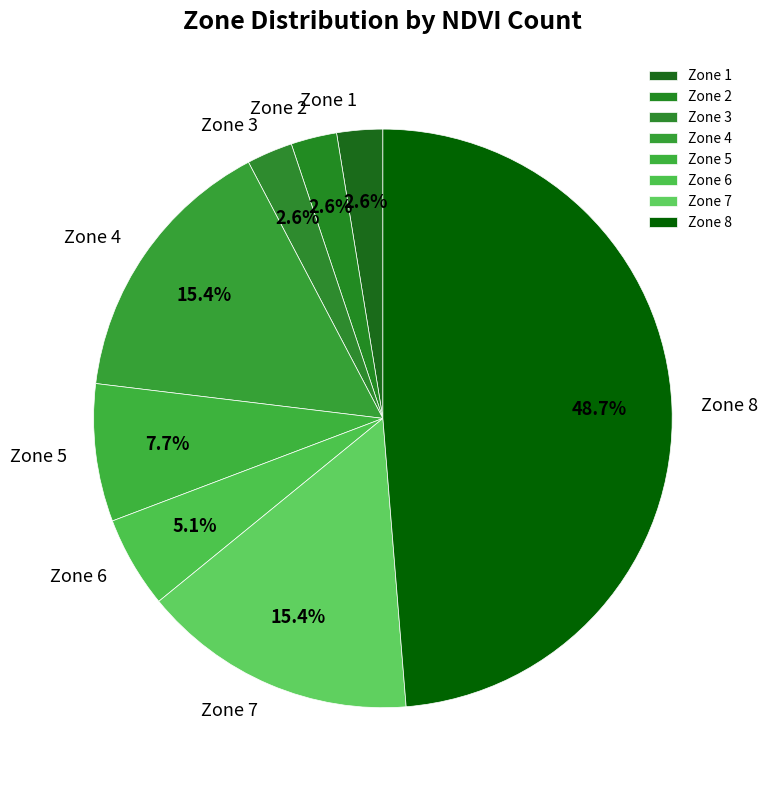

To the nearest percent, what is the average slice percentage?

12%